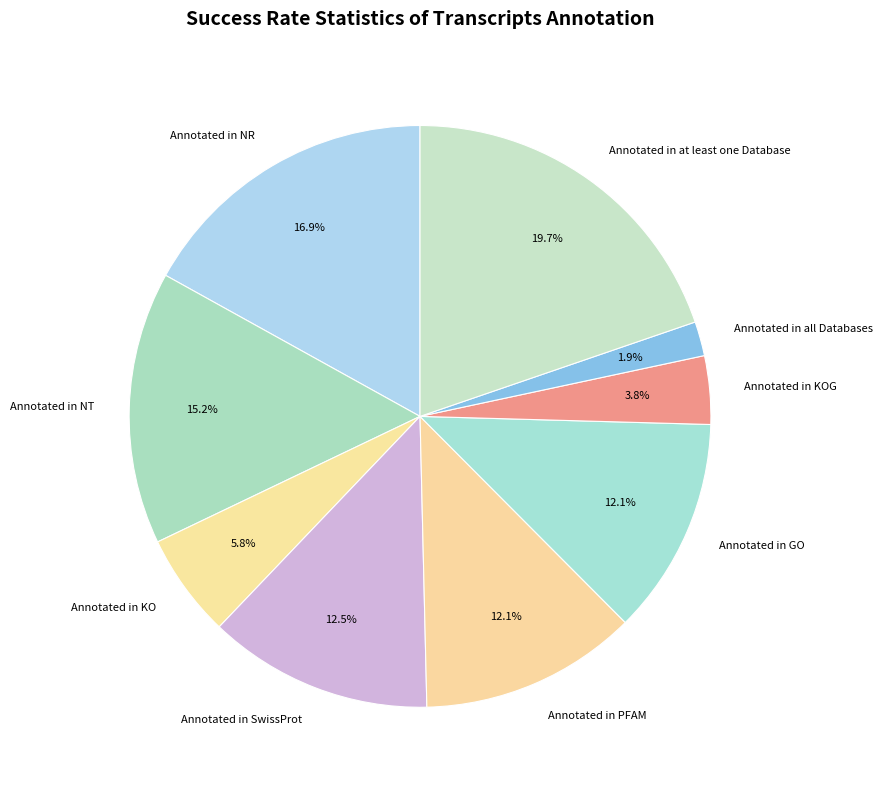

How many segments does this pie chart have?

9